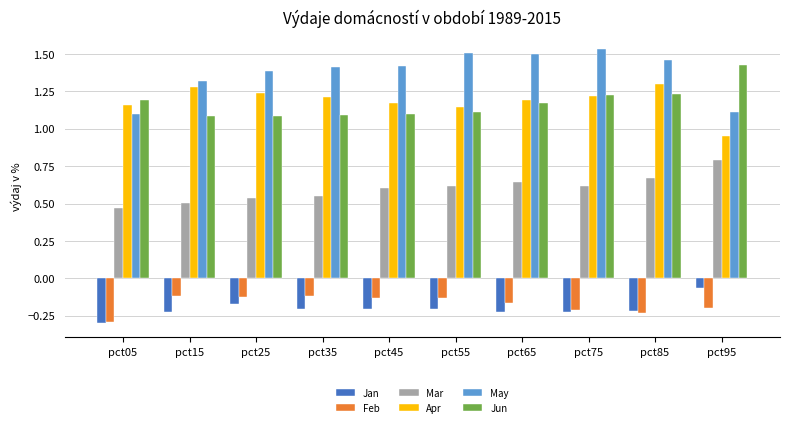

What is the difference between the maximum and minimum values in the Jan series?

0.2